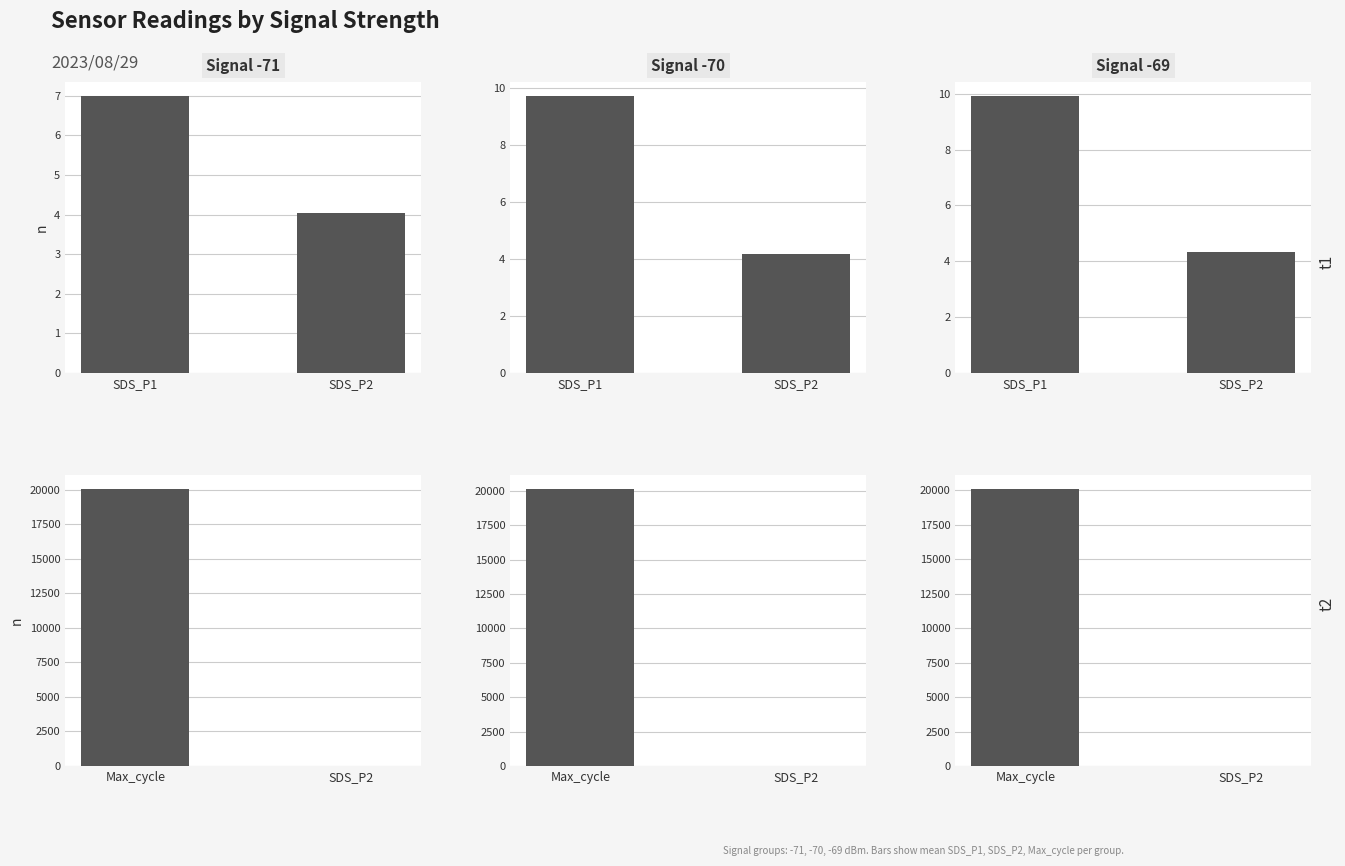

What is the value of the Signal -70 bar at the 2nd from the left?

4.2